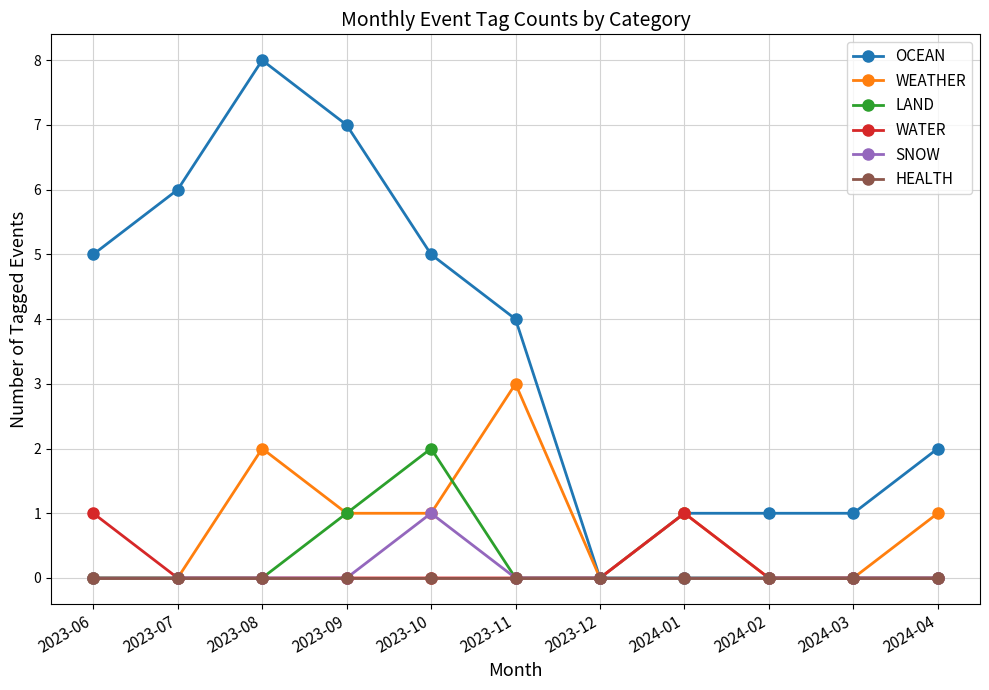

Which series has the widest spread of values?

OCEAN